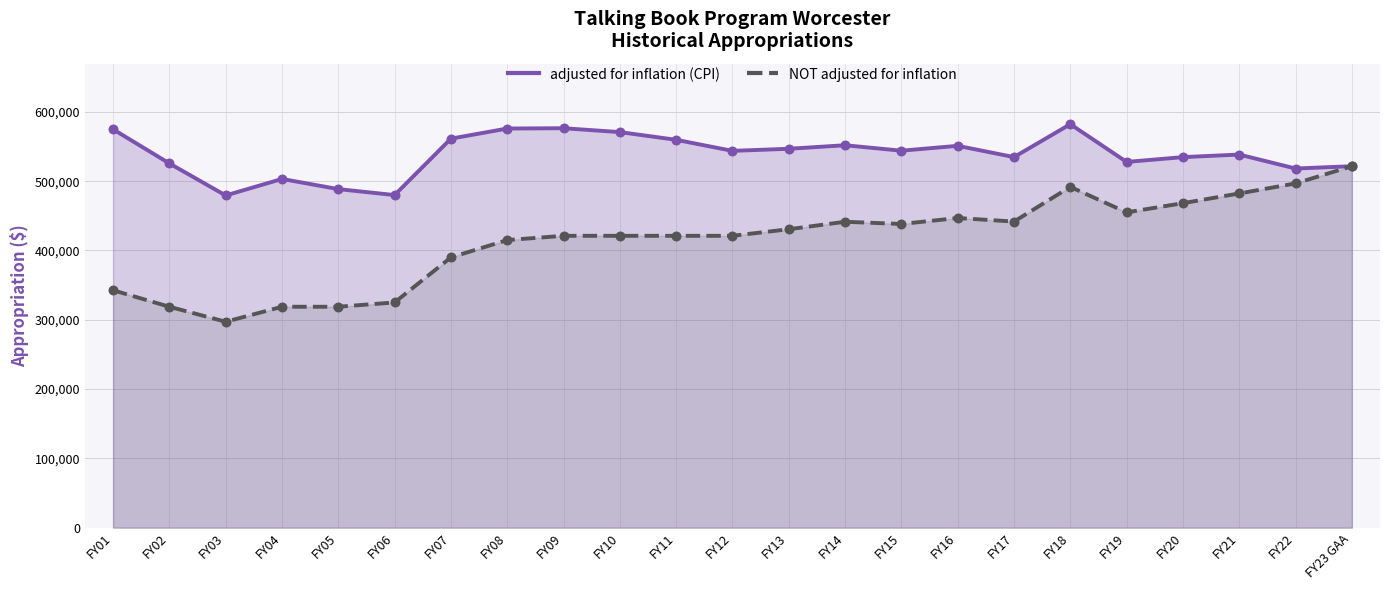

Which series reaches the minimum Y coordinate?

NOT adjusted for inflation